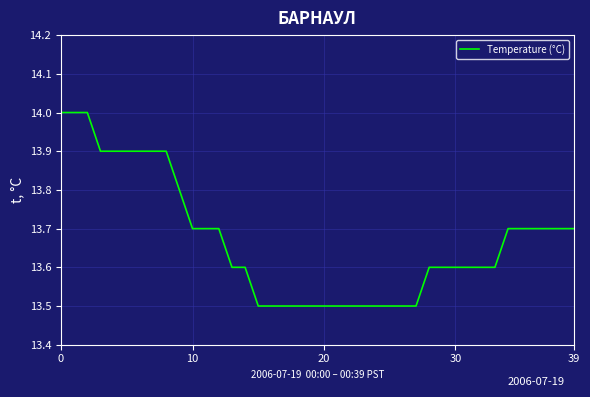

How many values are between 13 and 14?

40